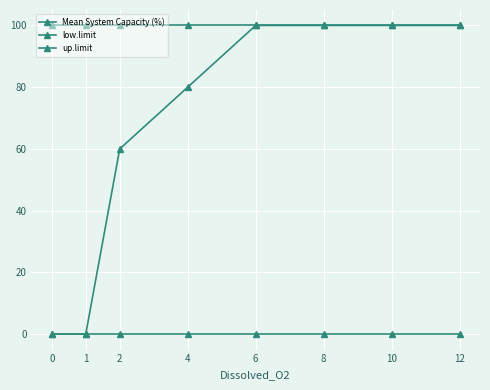

Is this an area chart (filled region under the line)?

No